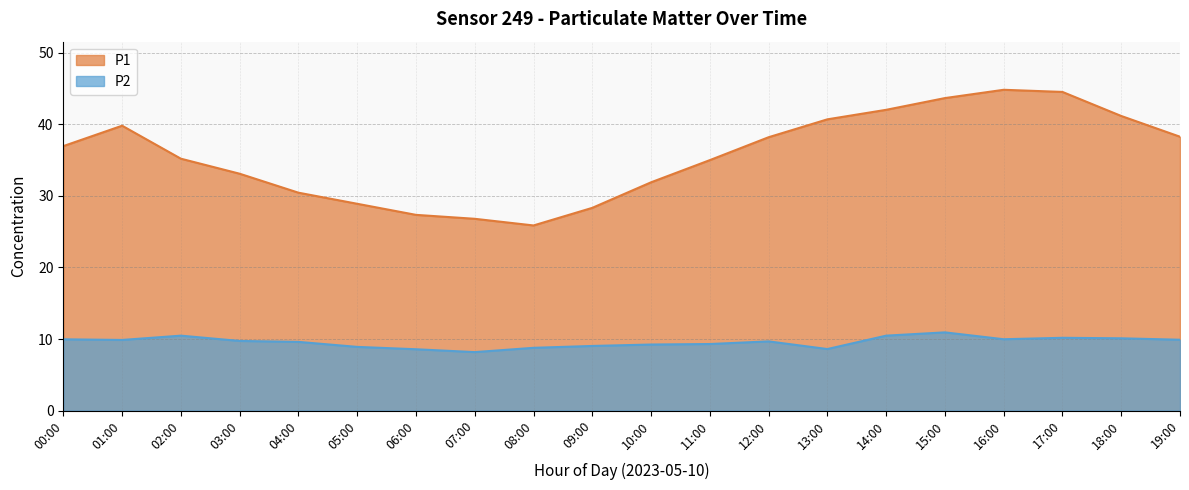

Is the value of P2 at 08:00 greater than the value of P1 at 02:00?

No